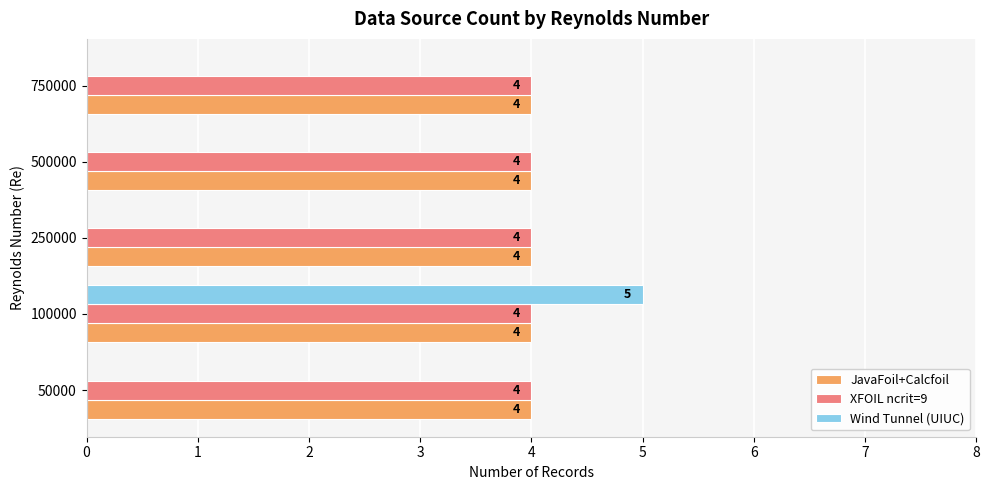

What is the sum of the XFOIL ncrit=9 values at 50000 and 100000?

8